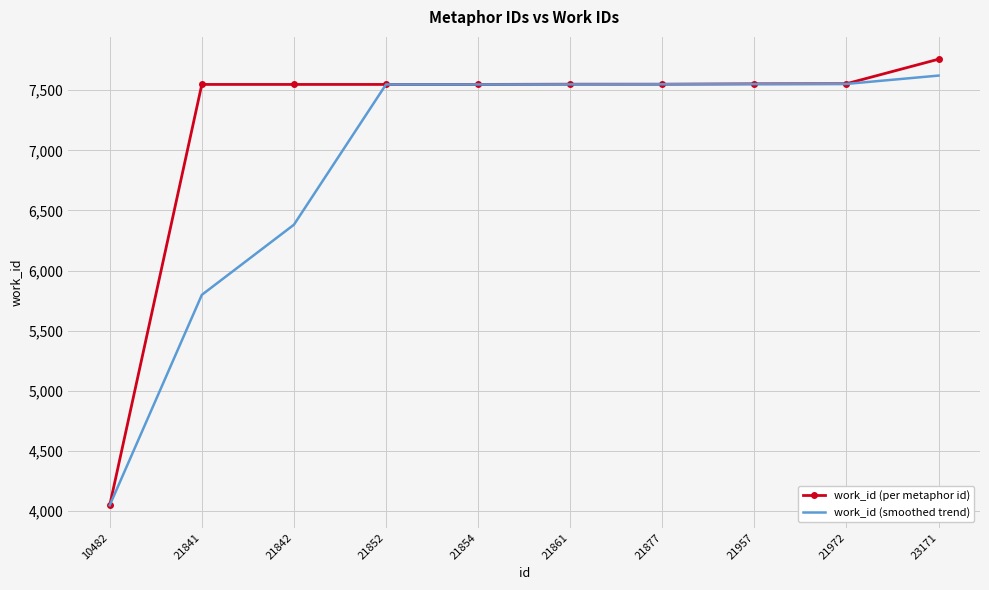

Is the value of work_id (per metaphor id) at 10482 greater than the value of work_id (smoothed trend) at 21852?

No